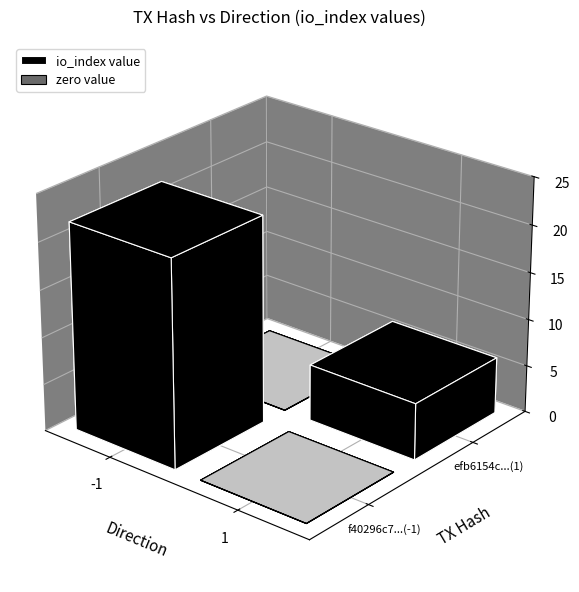

What is the difference between the f40296c7197303b4a3261d960dd0669bd9fe3ff values at io_index and direction?

23